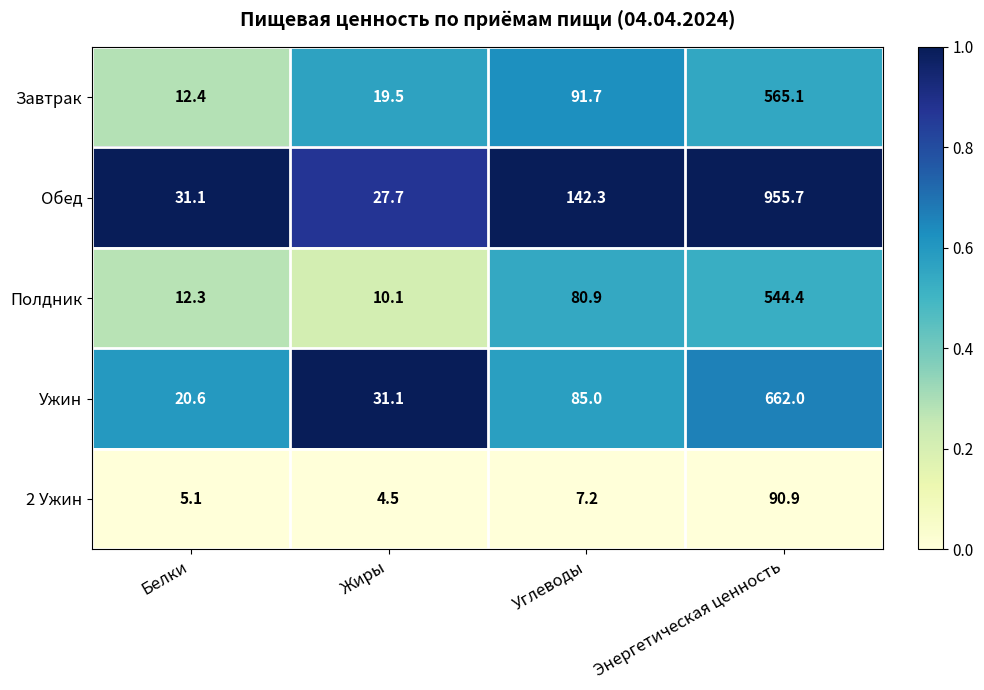

Between Белки and Энергетическая ценность, which series saw the biggest shift?

Обед